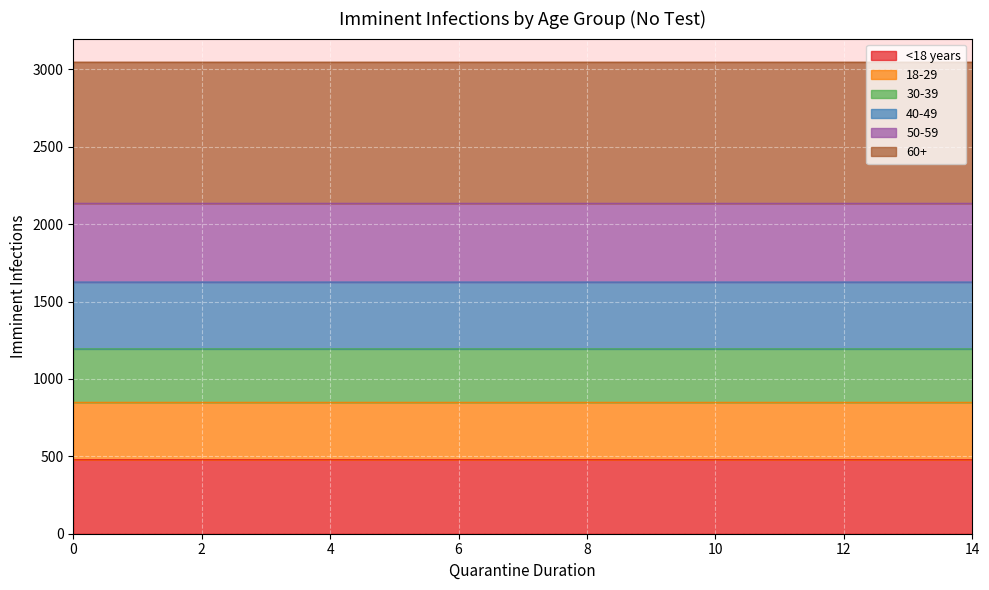

What are all the series names shown in the legend?

<18 years, 18-29, 30-39, 40-49, 50-59, 60+